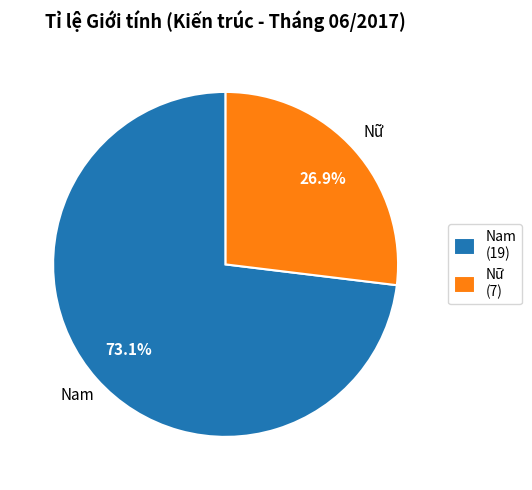

Is there any slice that represents more than half of the pie?

Yes